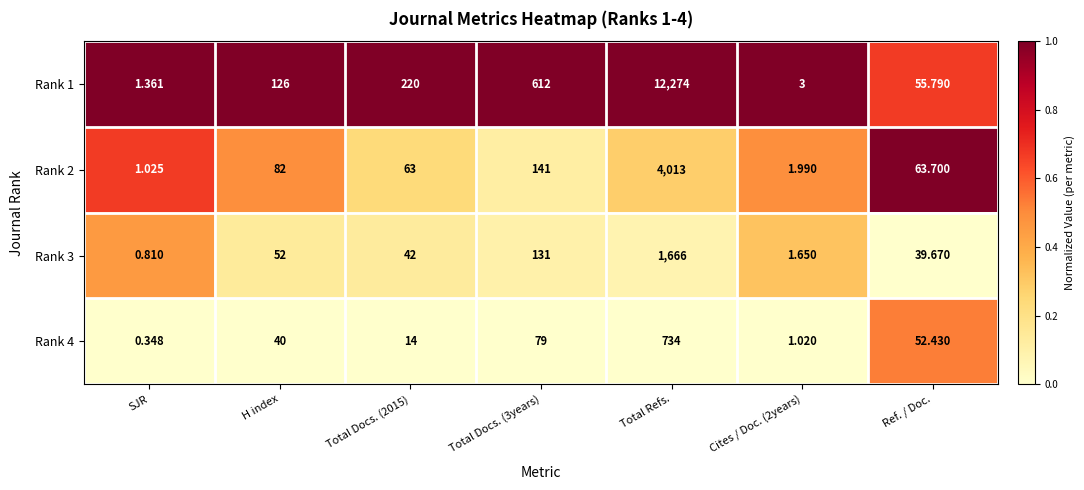

At which label does Rank 3 first exceed 42?

H index